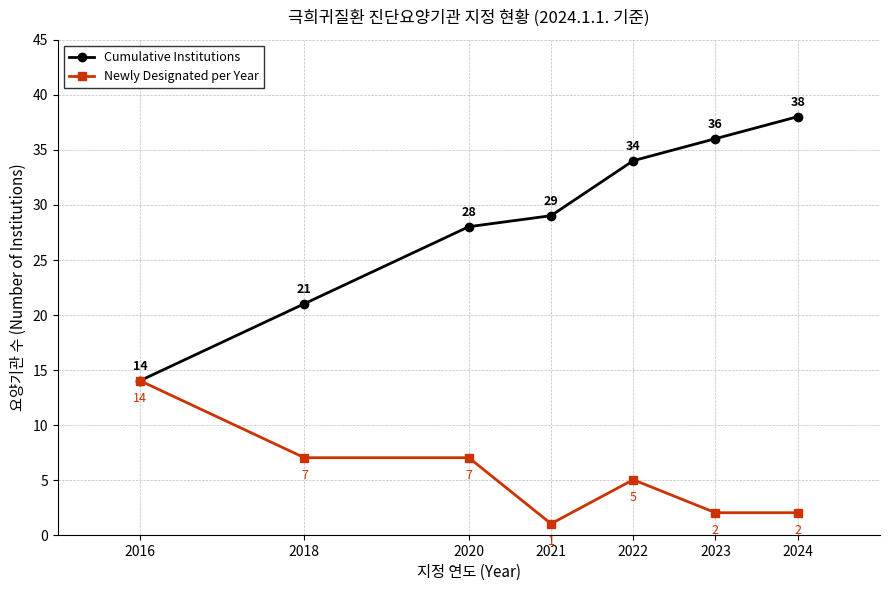

The Cumulative Institutions series shows 60 at 2023. True or false?

False